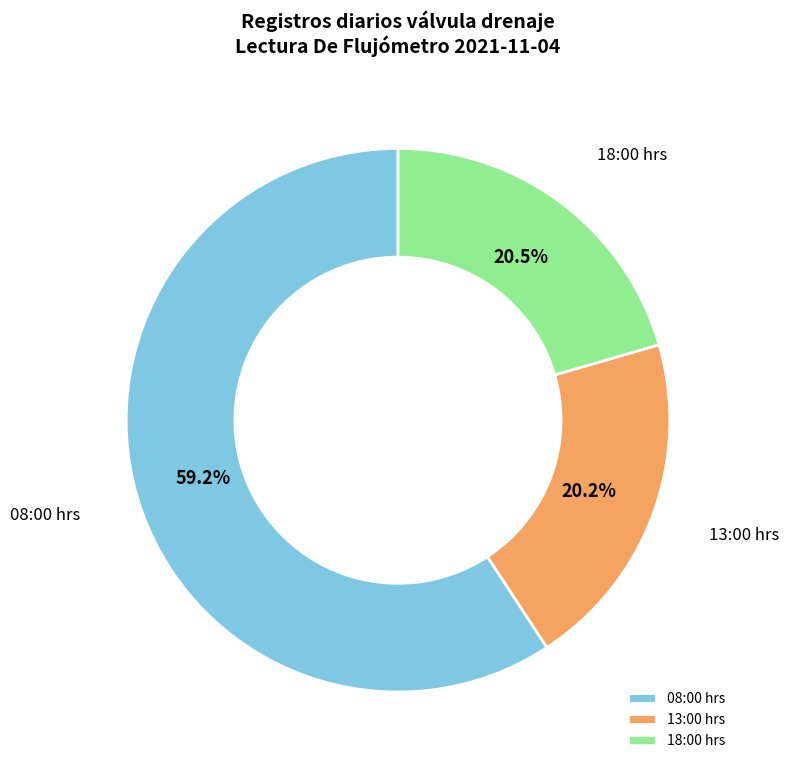

True or false: 08:00 hrs accounts for 59% of the total.

True